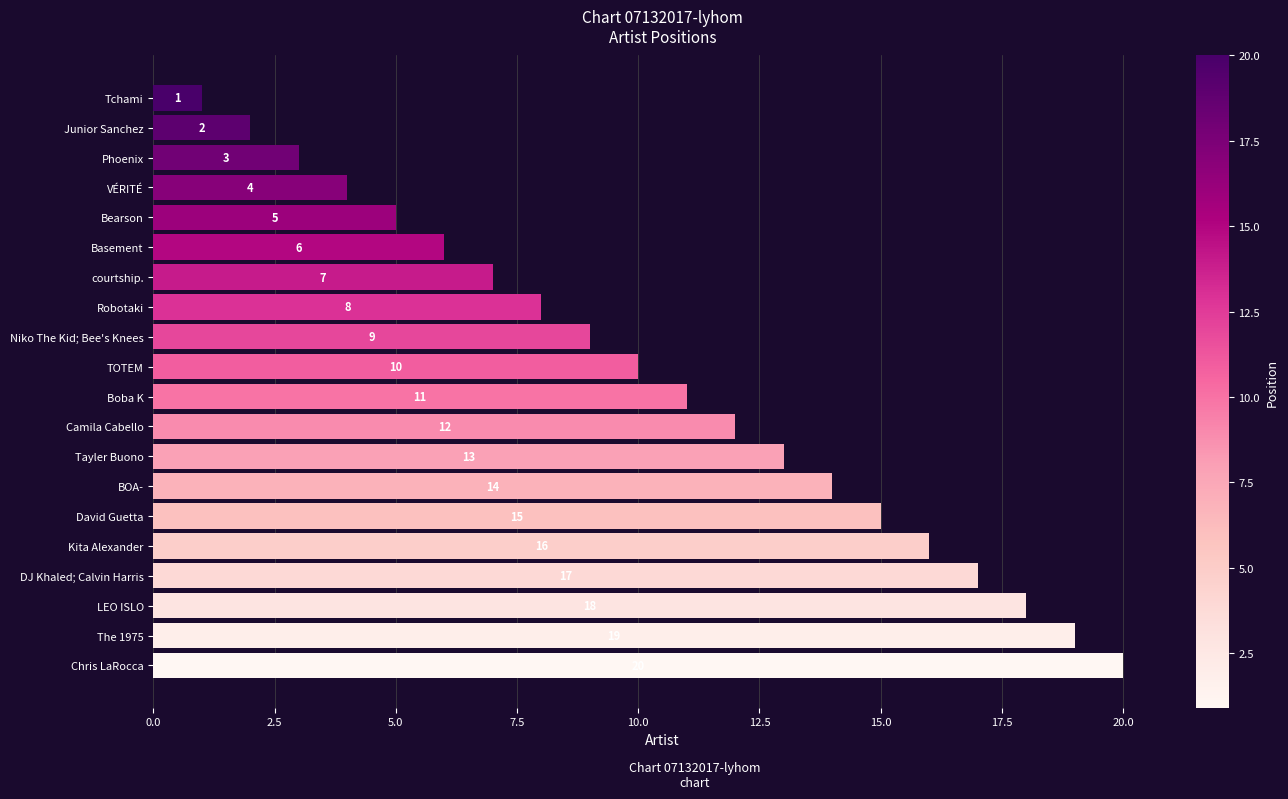

The value at VÉRITÉ is 4. True or false?

True